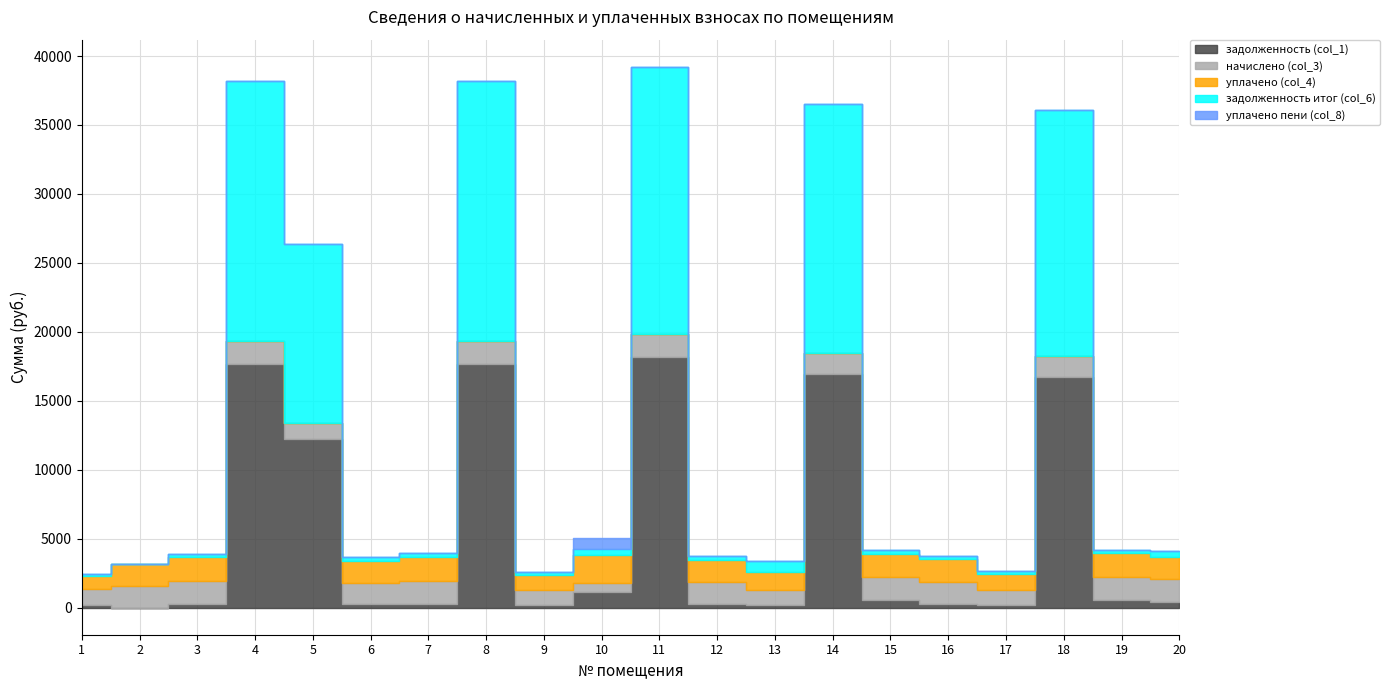

How many lines are shown in the chart?

5